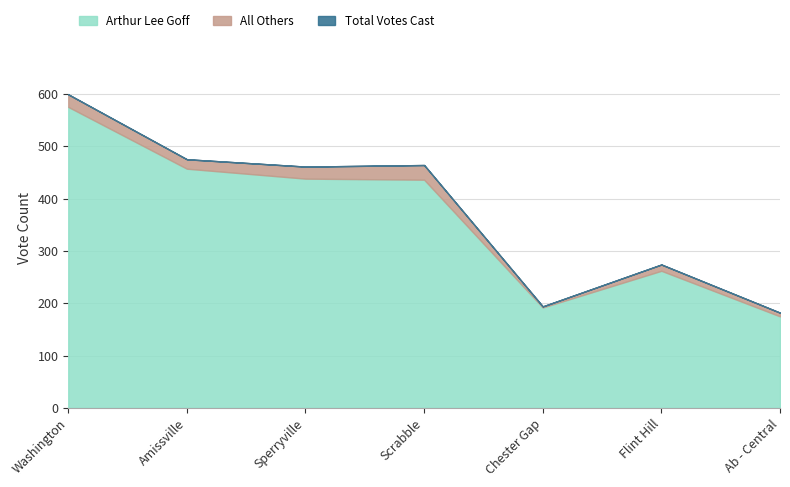

True or false: Arthur Lee Goff and All Others cross at least once.

False